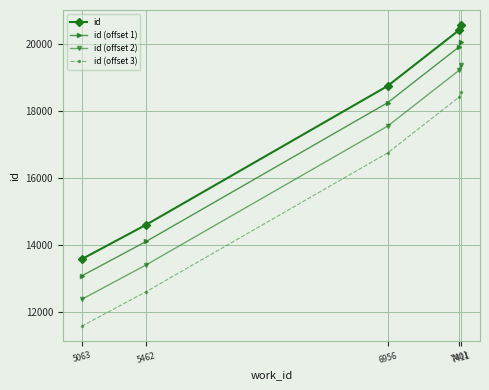

Reading left to right, extract all data points from this chart.

id: 13580	14609	18750	20427	20571
id (offset 1): 13080	14109	18250	19927	20071
id (offset 2): 12380	13409	17550	19227	19371
id (offset 3): 11580	12609	16750	18427	18571